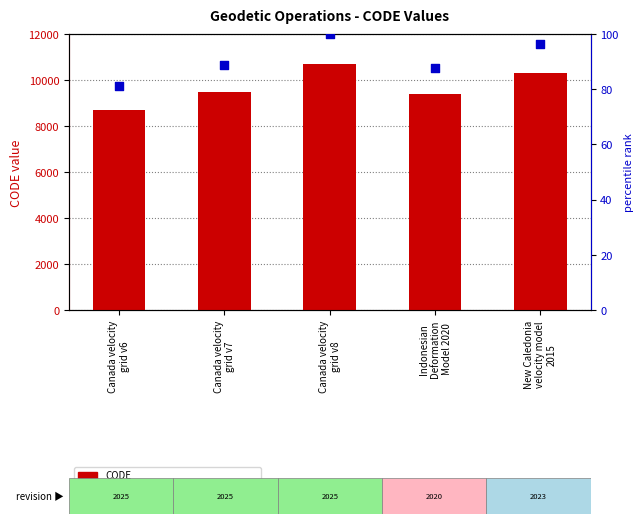

At which category is the sum across all series the highest?

Canada velocity
grid v8